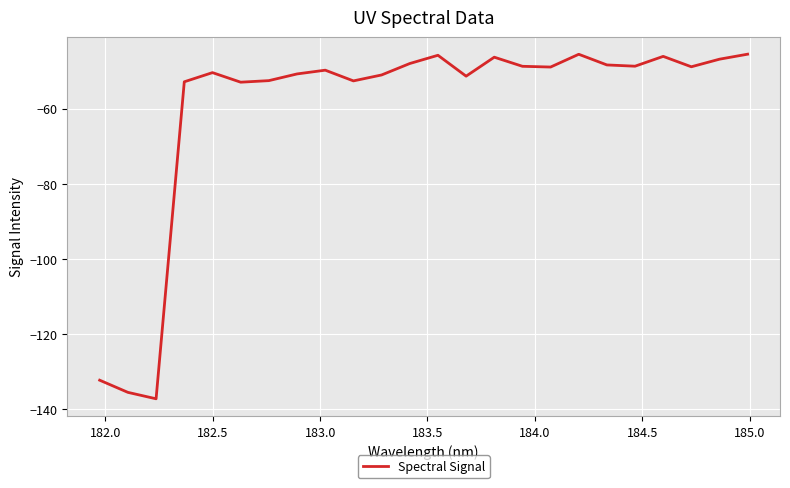

What is the smallest value displayed?

-137.3